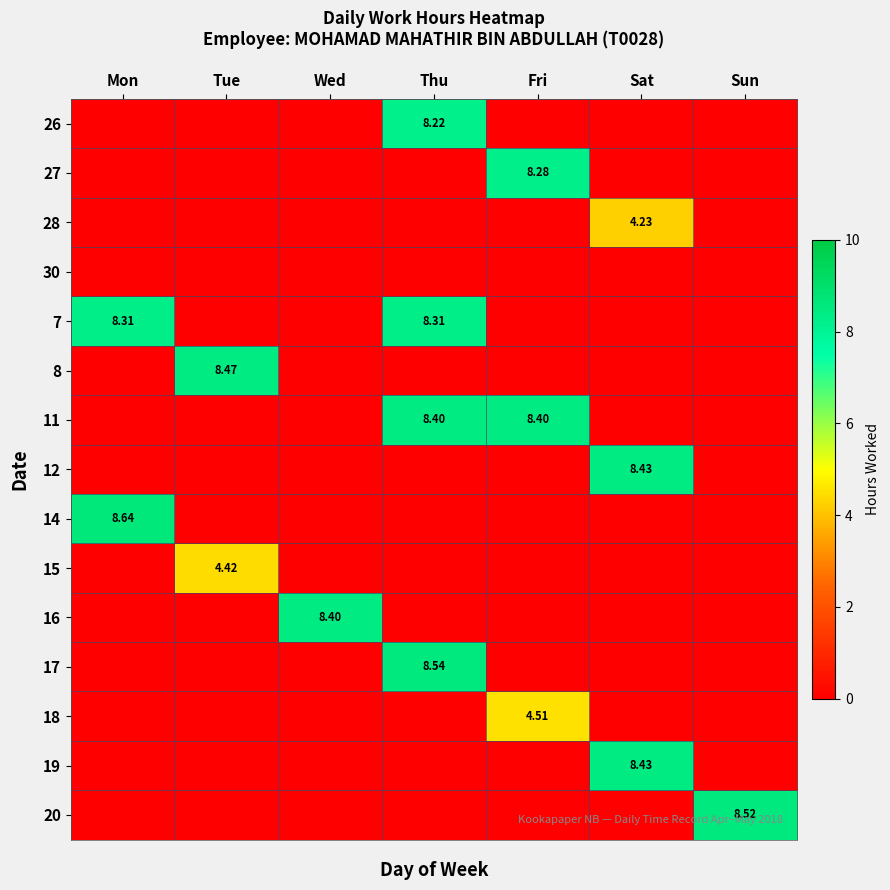

What is the difference between the highest and lowest values at Thu?

8.5